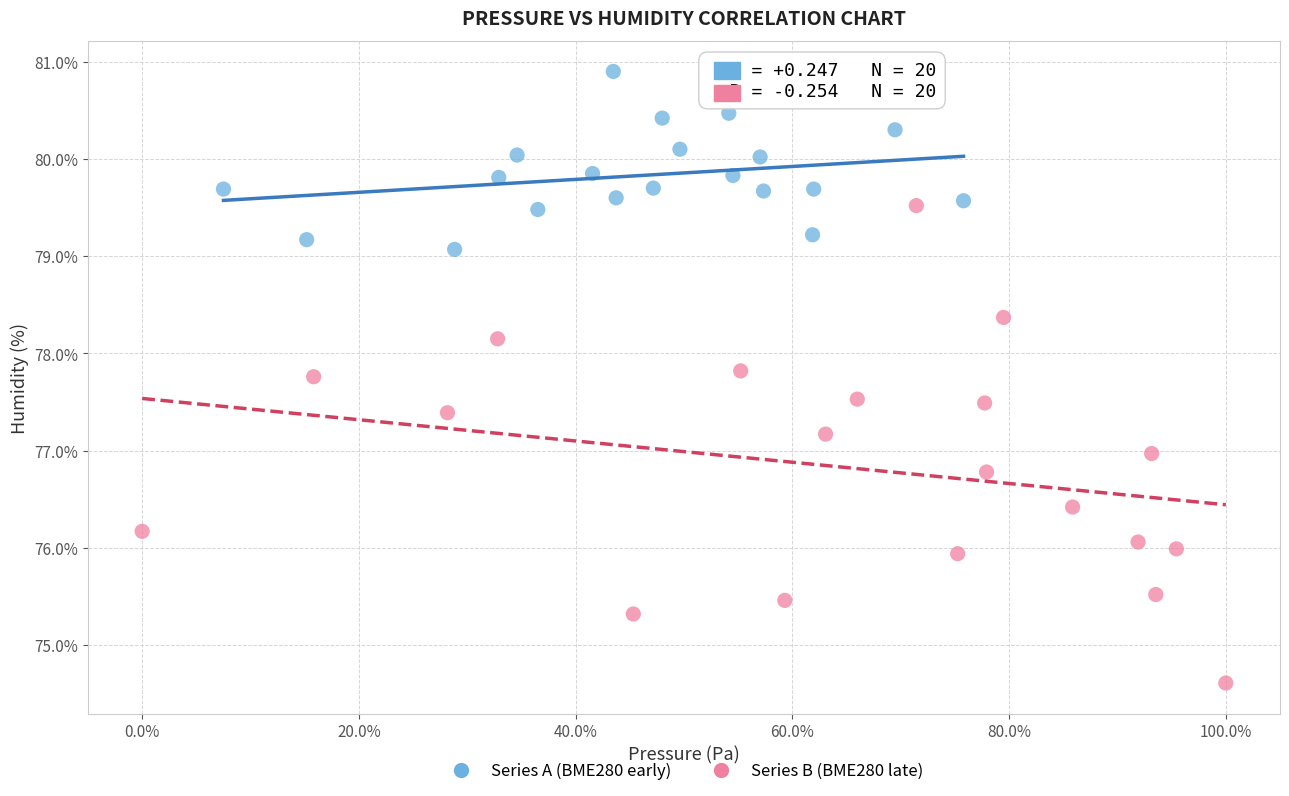

Which series has the largest Y range (max minus min)?

Series B (BME280 late)